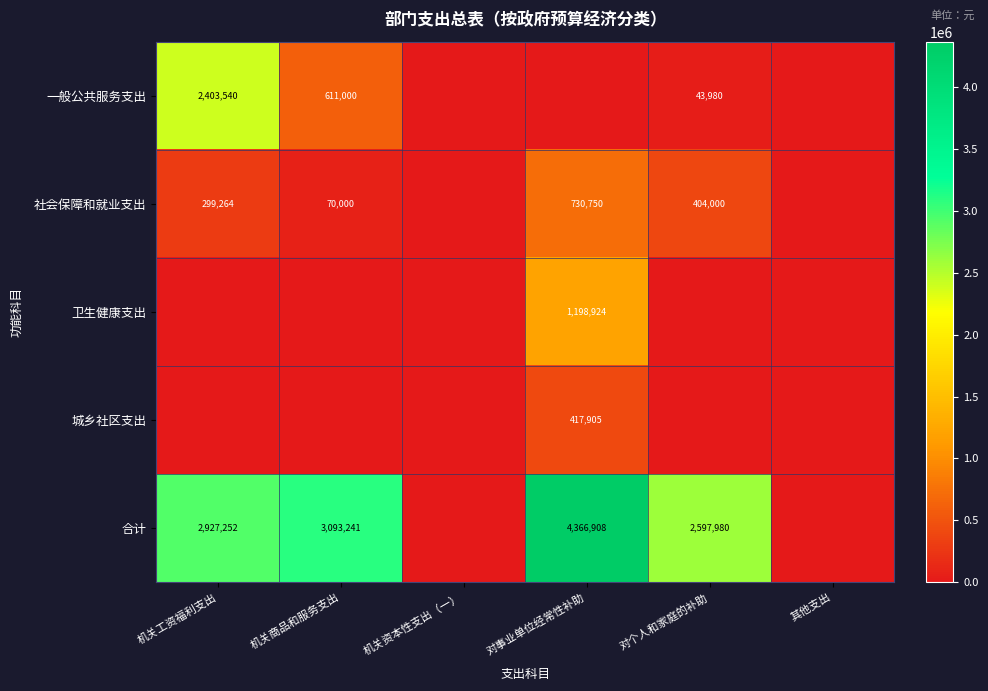

The value of 一般公共服务支出 at 机关工资福利支出 is 1043789. True or false?

False